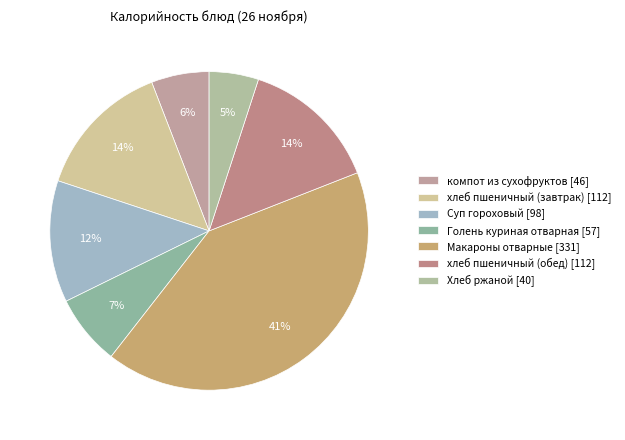

How many slices are in this pie chart?

7